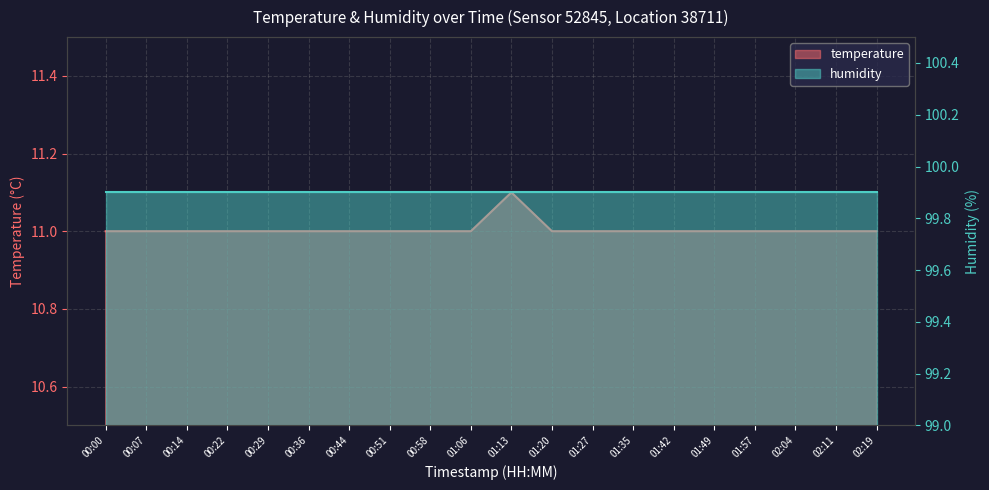

What is the sum of all values?

220.1